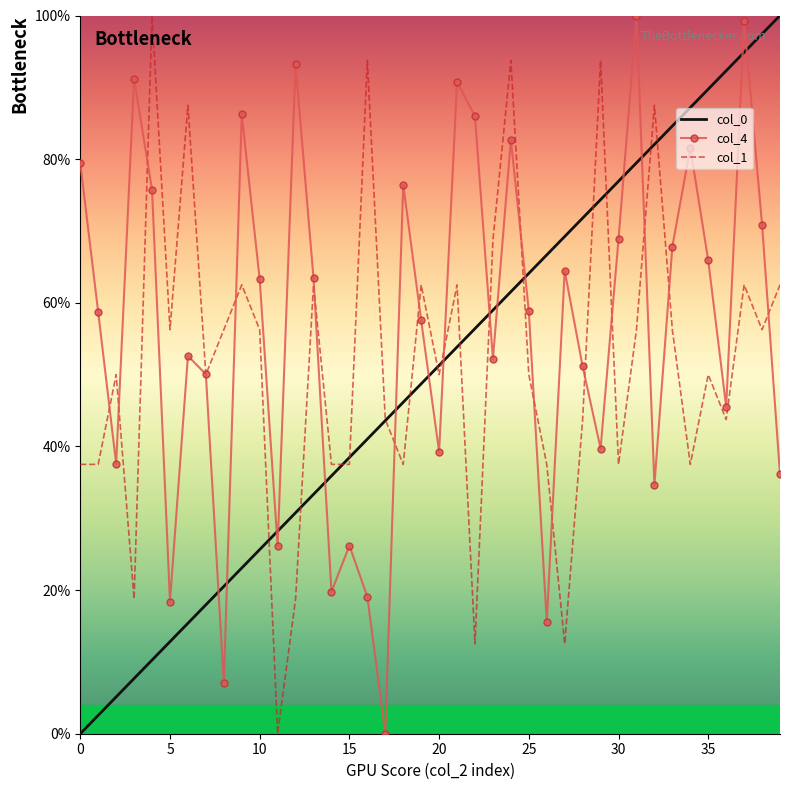

At which category is the sum across all series the highest?

37